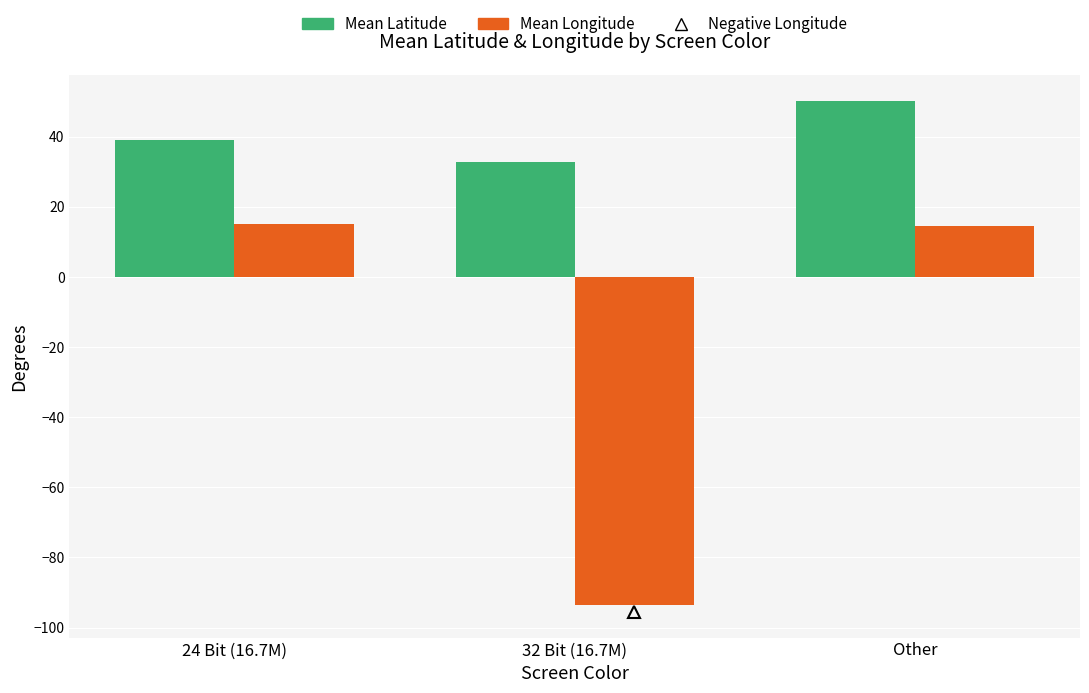

Does the chart contain any negative values?

Yes